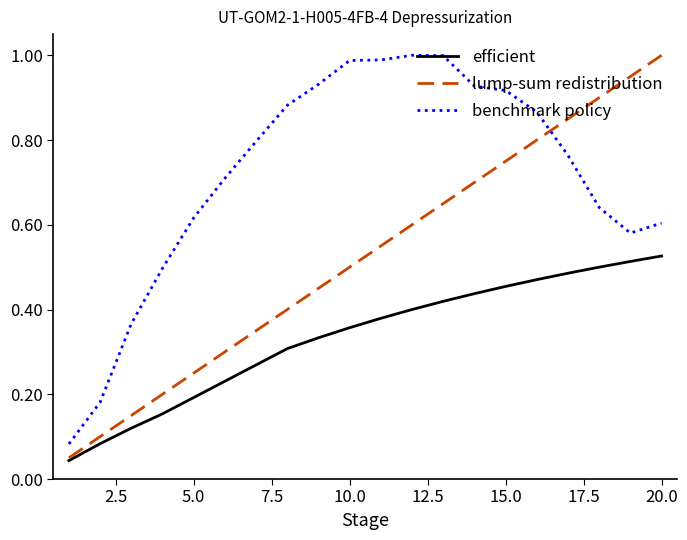

Which series has the largest range (max minus min)?

lump-sum redistribution